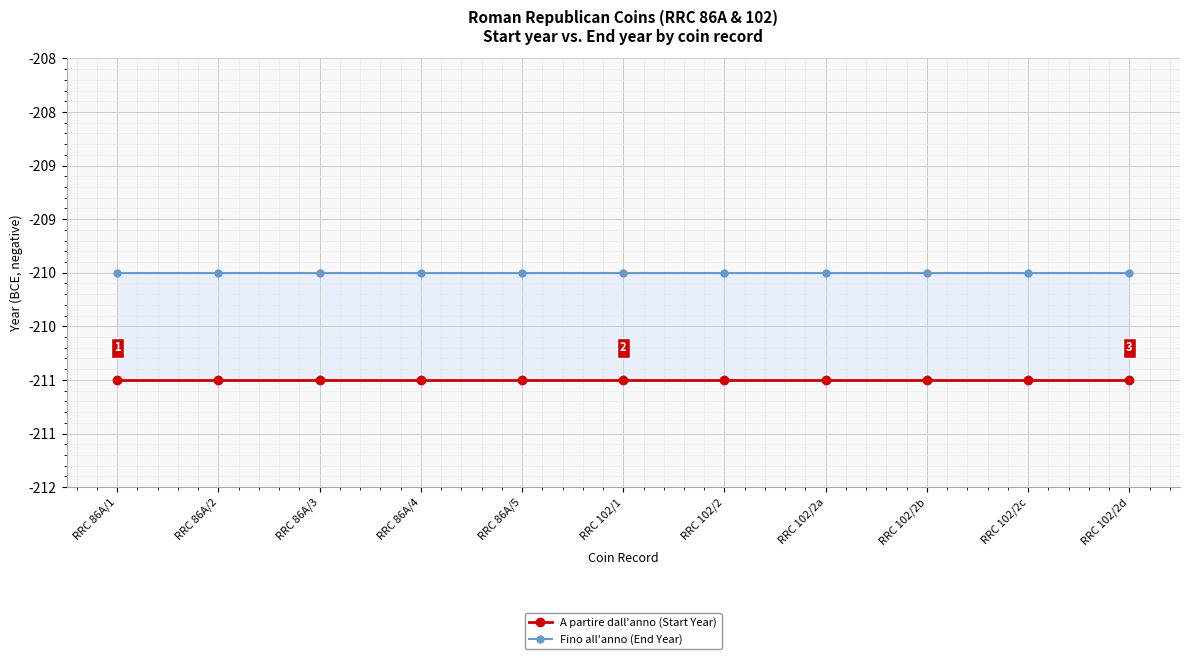

Is it true that Fino all'anno (End Year) equals -372 at RRC 86A/5?

False